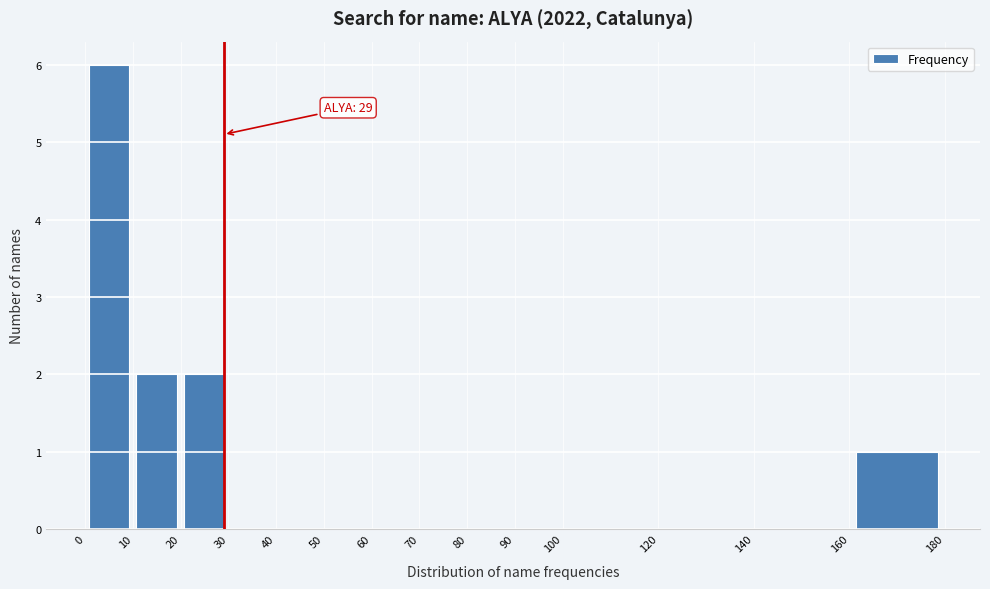

Which range on the x-axis has the tallest bar?

0 to 10